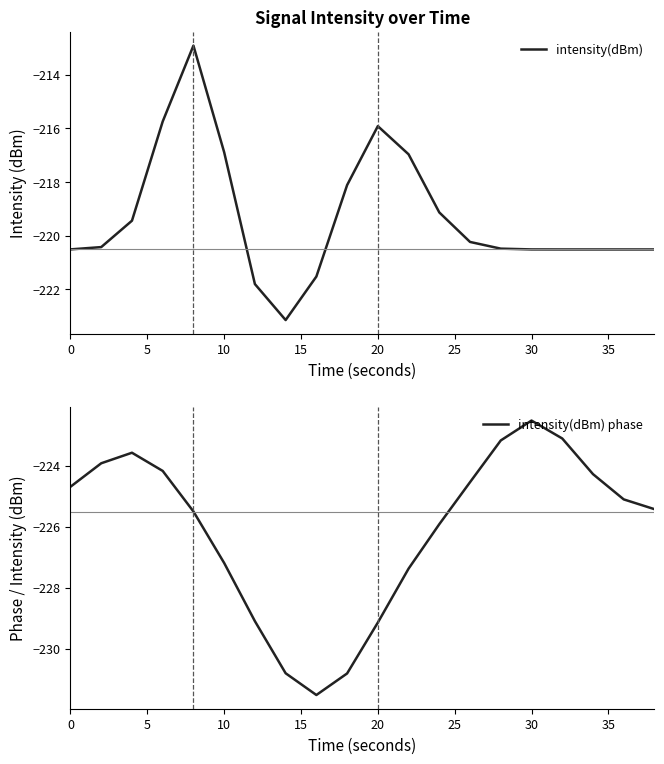

True or false: intensity(dBm) and intensity(dBm) phase intersect in this chart.

False